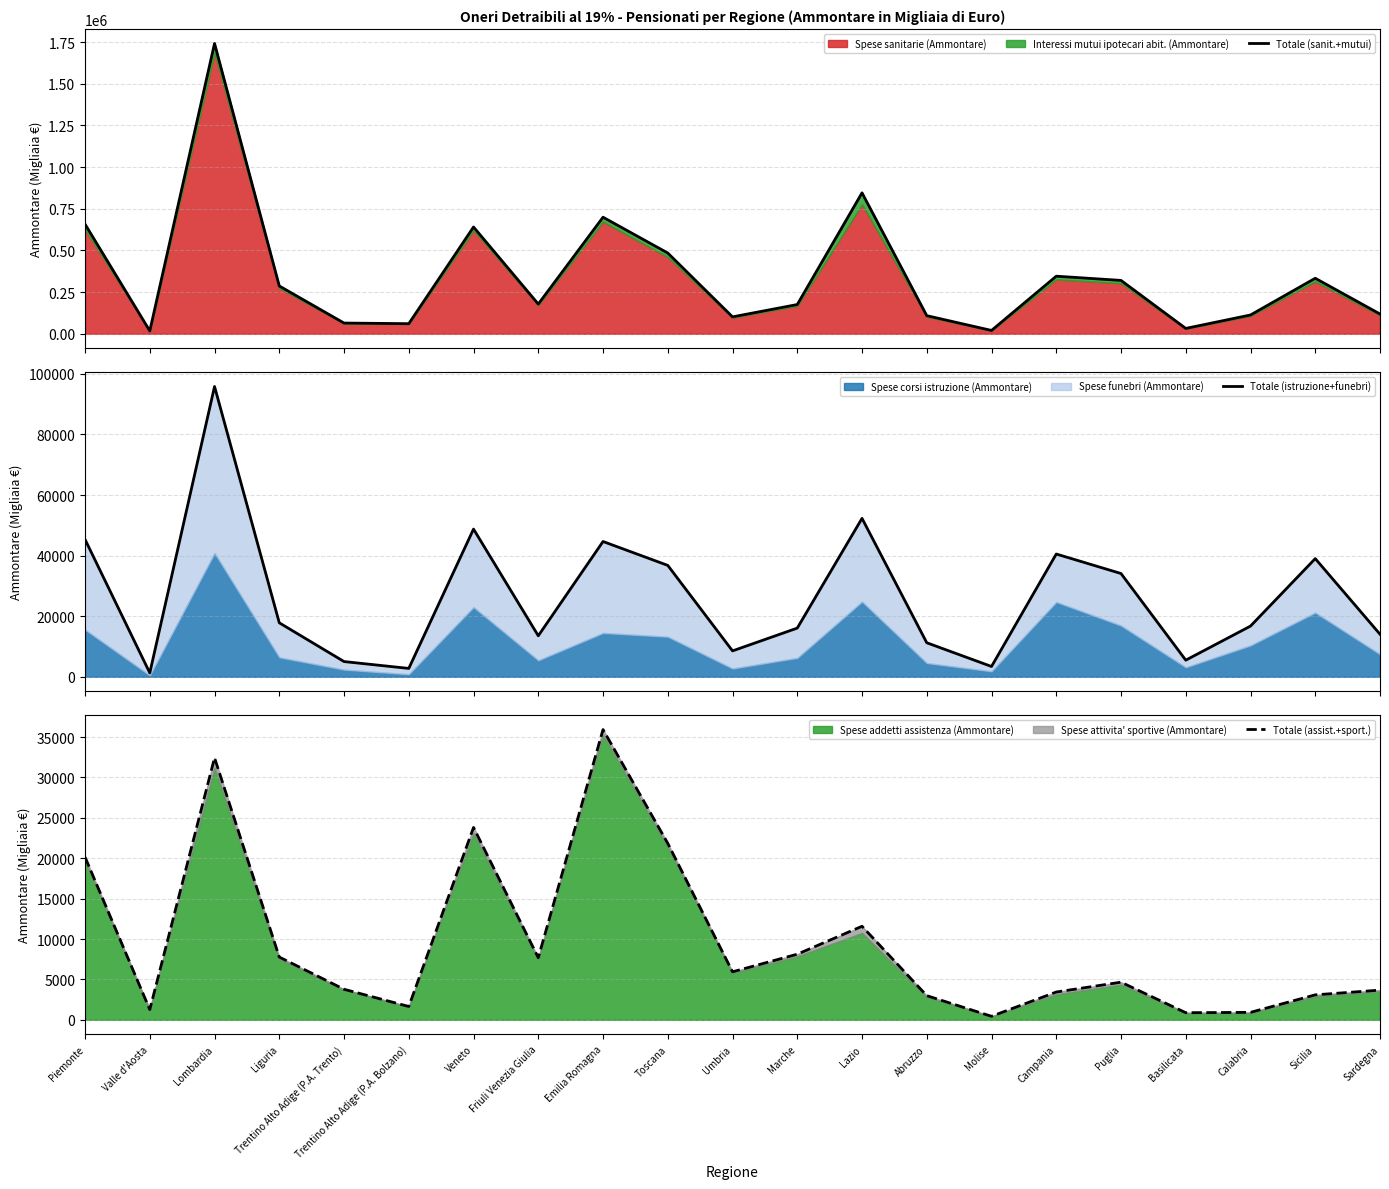

List the labels in order of Totale (sanit.+mutui) value, largest first.

Lombardia, Lazio, Emilia Romagna, Piemonte, Veneto, Toscana, Campania, Sicilia, Puglia, Liguria, Friuli Venezia Giulia, Marche, Sardegna, Calabria, Abruzzo, Umbria, Trentino Alto Adige (P.A. Trento), Trentino Alto Adige (P.A. Bolzano), Basilicata, Molise, Valle d'Aosta